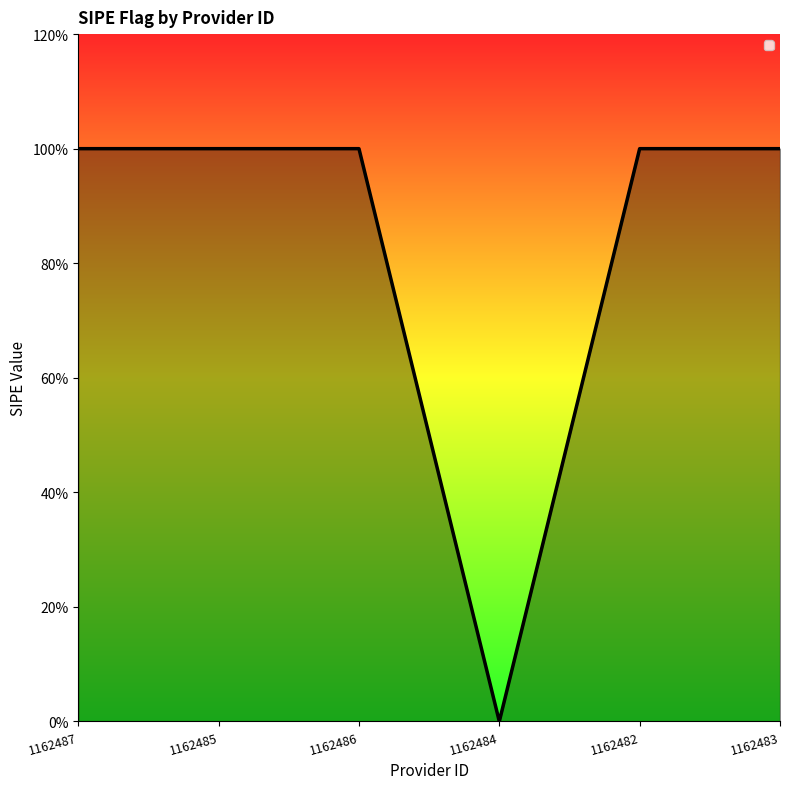

Is it true that the value at 1162485 is 1?

True